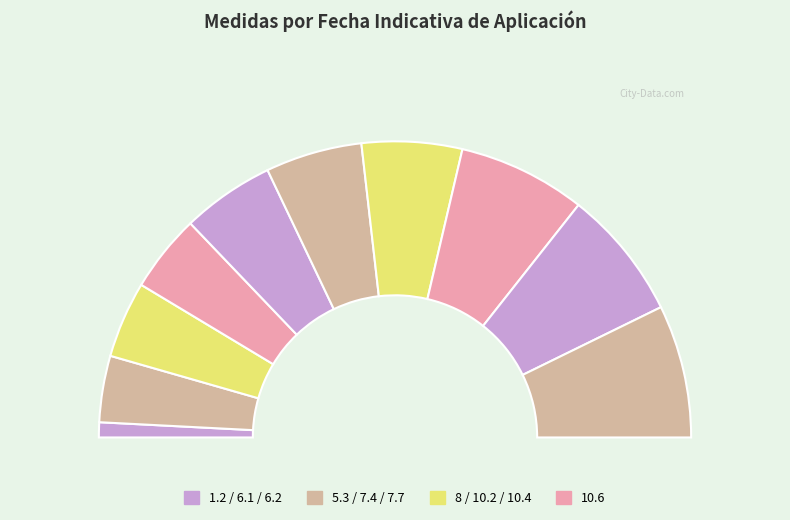

Count the number of slices in the pie.

10